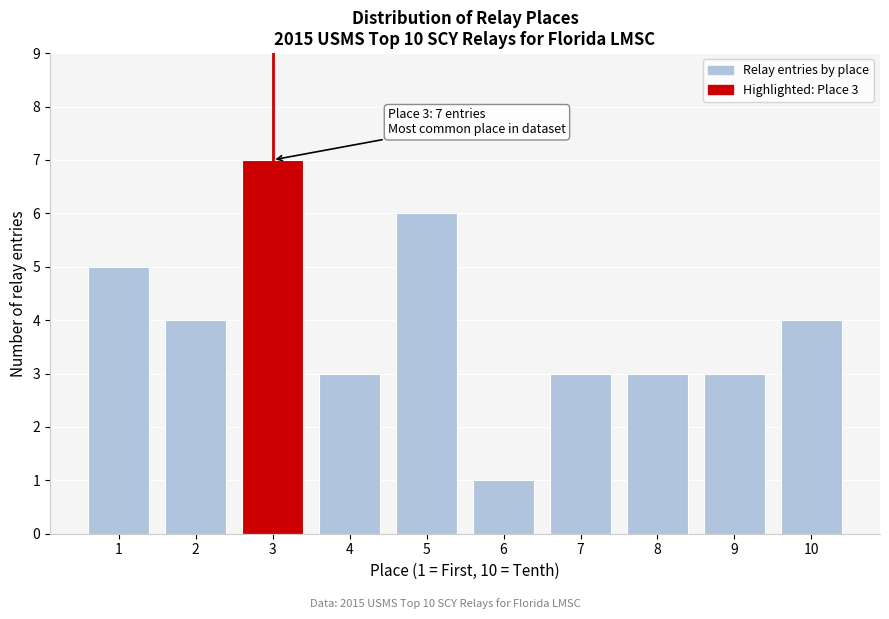

Reading right to left, extract all data points from this chart.

10=4	9=3	8=3	7=3	6=1	5=6	4=3	3=7	2=4	1=5